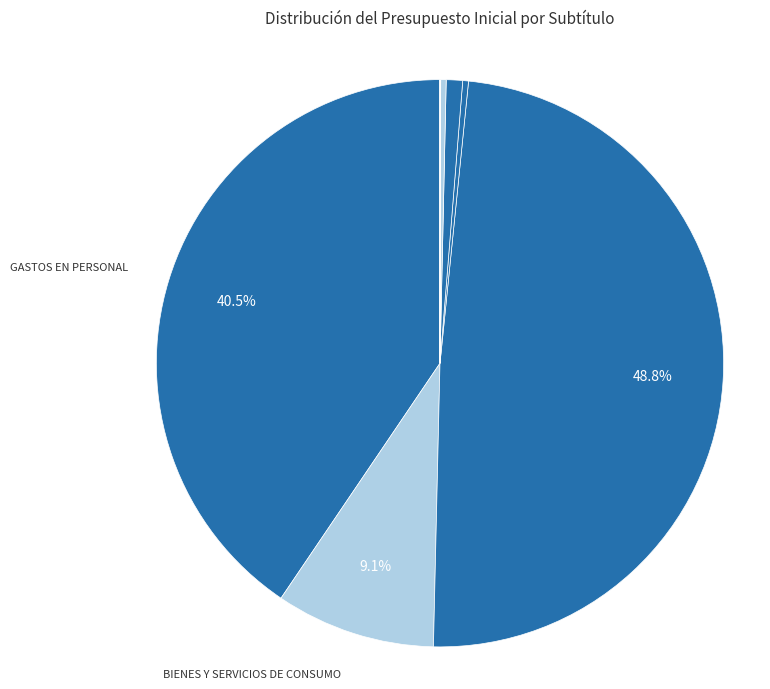

Does any single category account for the majority?

No